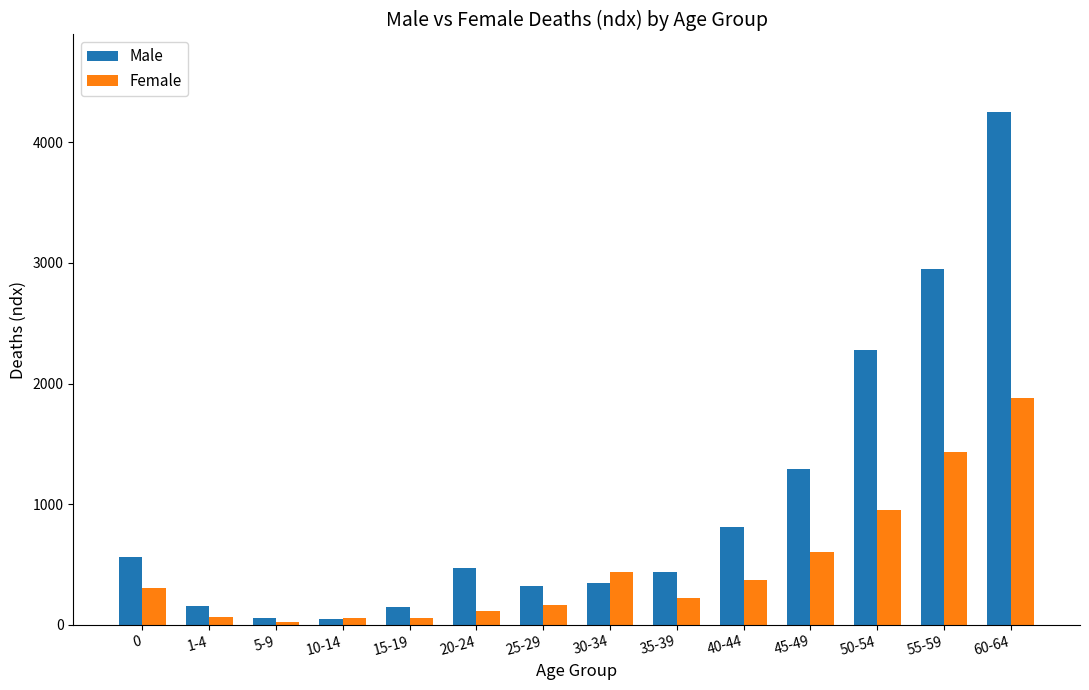

What is the minimum value for Male?

49